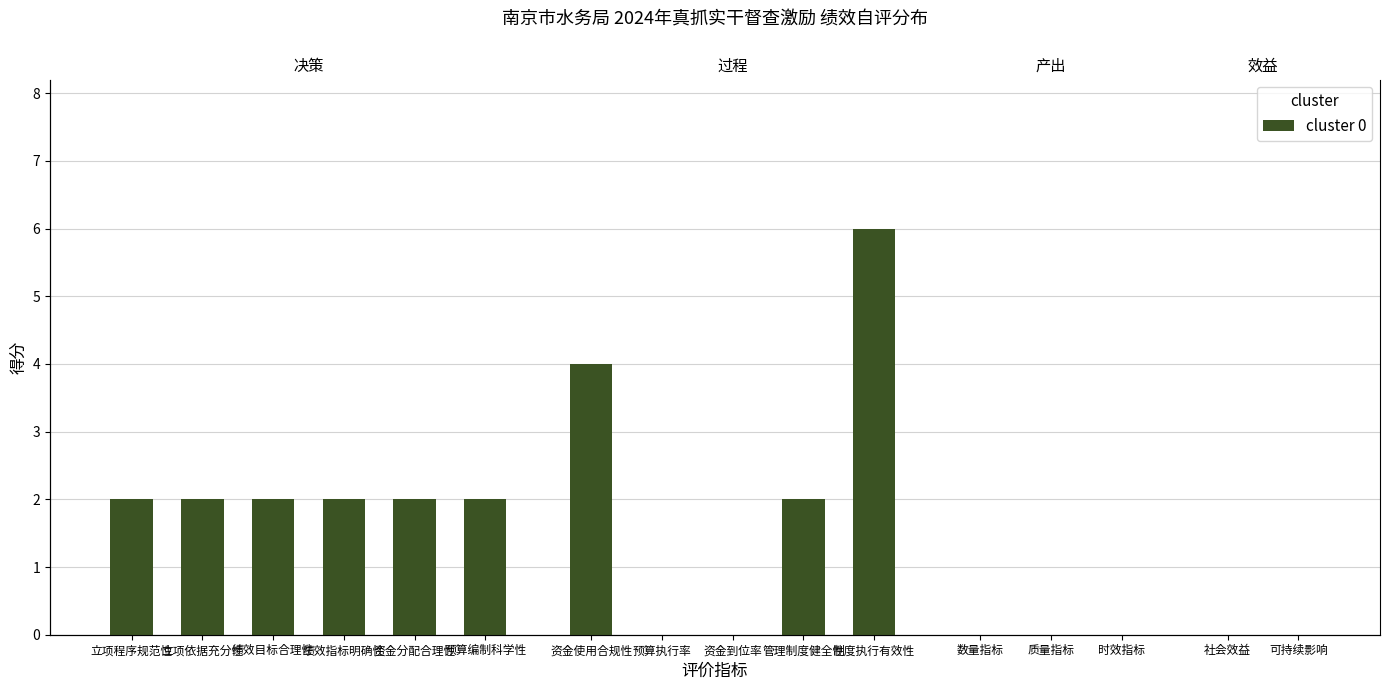

Reading left to right, transcribe all the data shown in this chart.

立项程序规范性=2	立项依据充分性=2	绩效目标合理性=2	绩效指标明确性=2	资金分配合理性=2	预算编制科学性=2	资金使用合规性=4	预算执行率=0	资金到位率=0	管理制度健全性=2	制度执行有效性=6	数量指标=0	质量指标=0	时效指标=0	社会效益=0	可持续影响=0